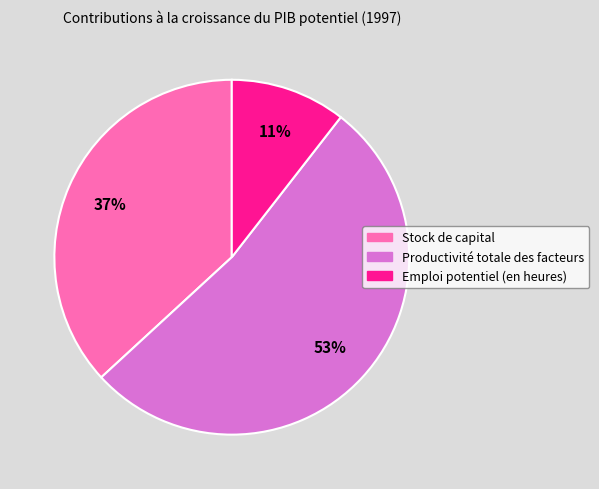

Rank the categories by value from highest to lowest.

Productivité totale des facteurs, Stock de capital, Emploi potentiel (en heures)